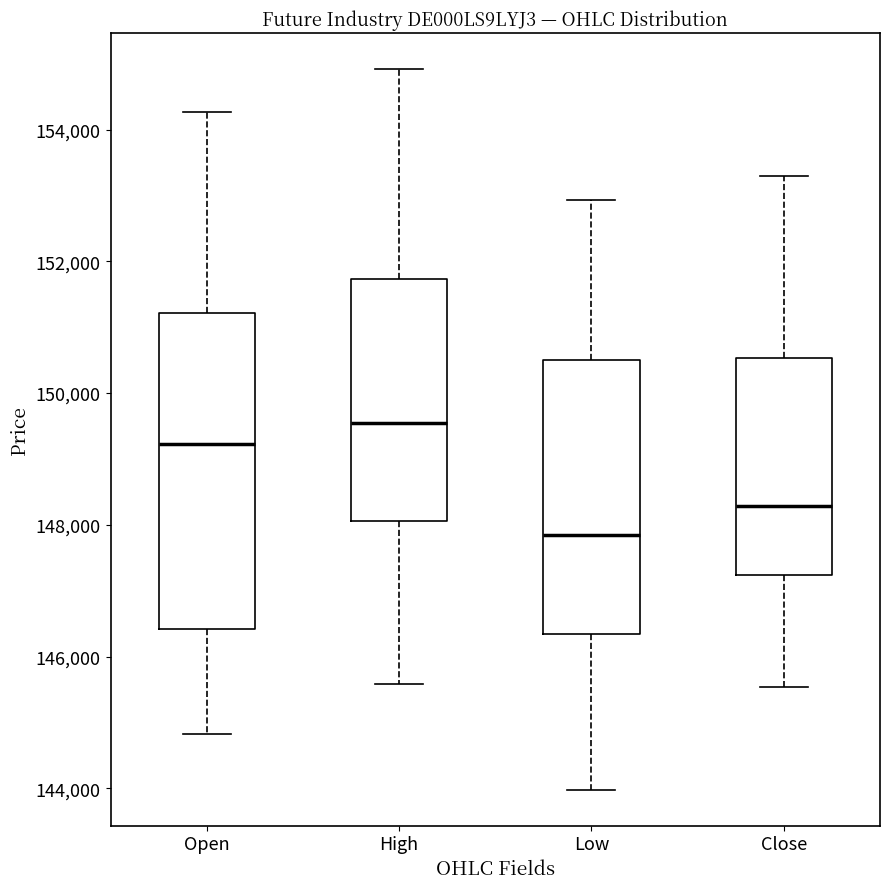

Which box is the tallest, from its lower edge to its upper edge?

Open